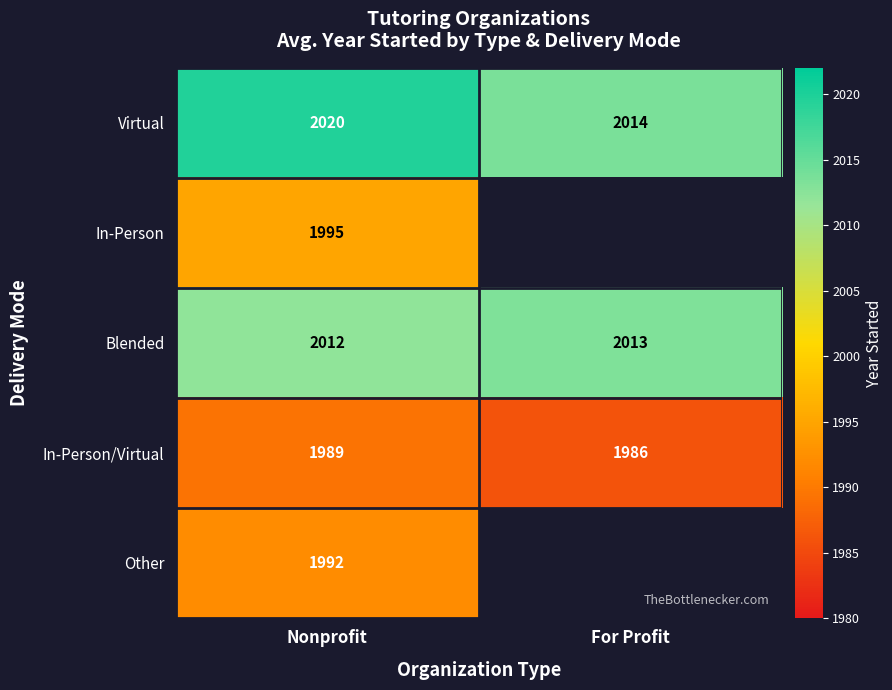

Is it true that Virtual equals 3160.2 at Nonprofit?

False